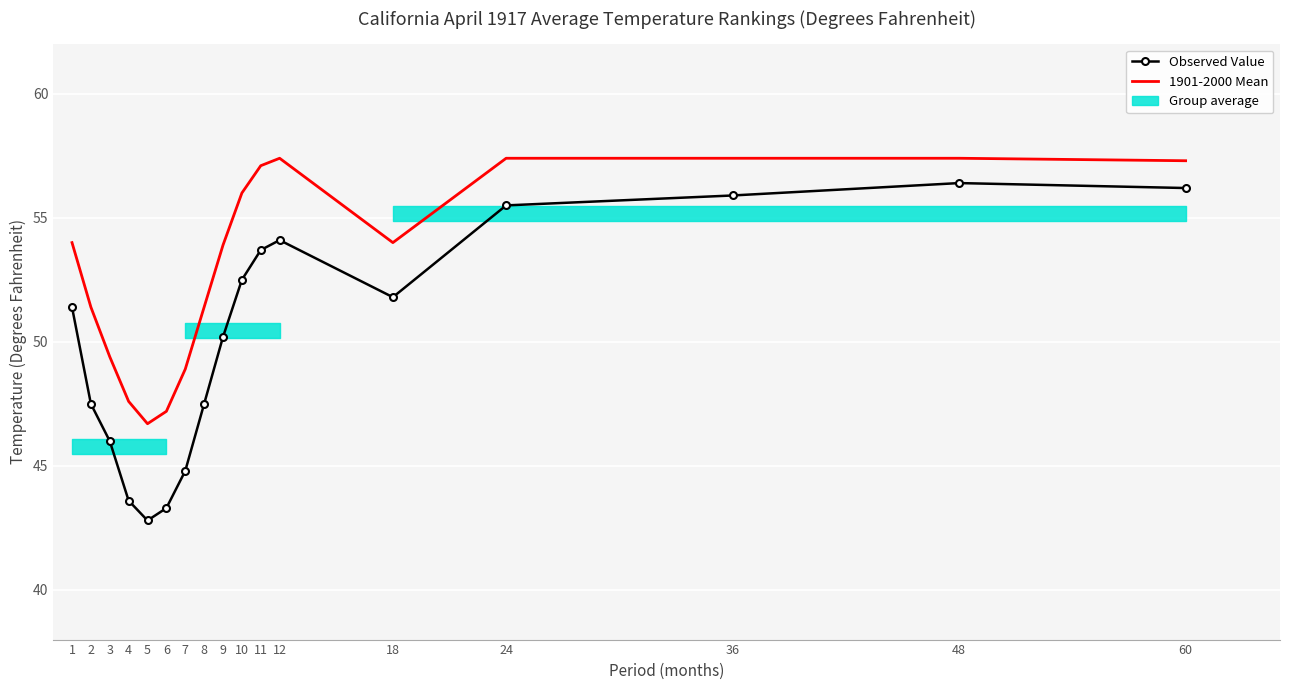

The value of Observed Value at 24 is 55.5. True or false?

True